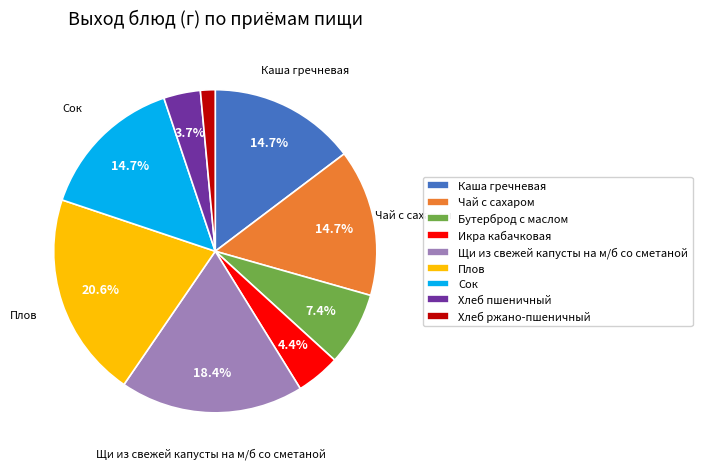

What is the smallest slice in the pie chart?

Хлеб ржано-пшеничный